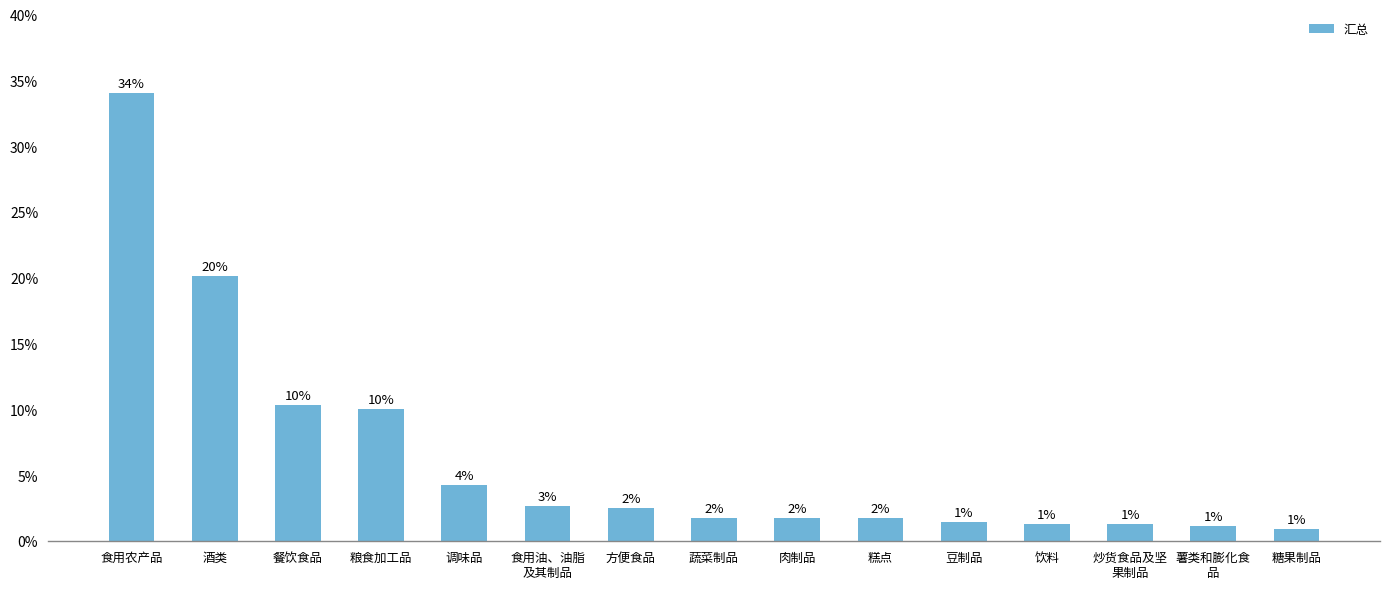

Are the bars horizontal?

No